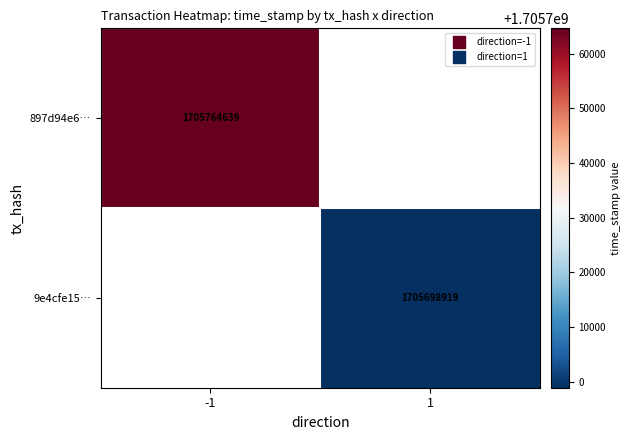

What is the approximate value of 897d94e6… at -1?

1705764639.0